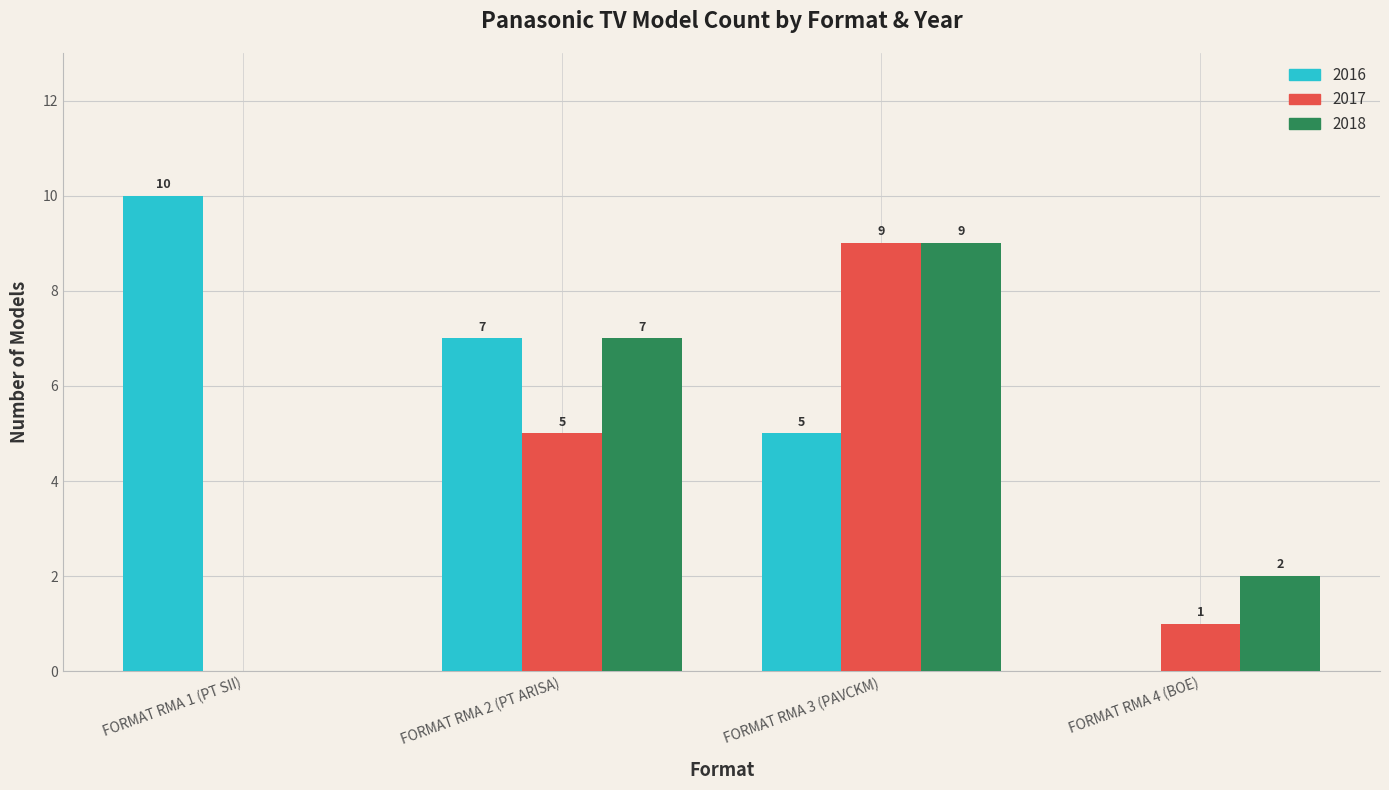

Reading left to right, transcribe all the data shown in this chart.

2016: FORMAT RMA 1 (PT SII)=10	FORMAT RMA 2 (PT ARISA)=7	FORMAT RMA 3 (PAVCKM)=5	FORMAT RMA 4 (BOE)=0
2017: FORMAT RMA 1 (PT SII)=0	FORMAT RMA 2 (PT ARISA)=5	FORMAT RMA 3 (PAVCKM)=9	FORMAT RMA 4 (BOE)=1
2018: FORMAT RMA 1 (PT SII)=0	FORMAT RMA 2 (PT ARISA)=7	FORMAT RMA 3 (PAVCKM)=9	FORMAT RMA 4 (BOE)=2